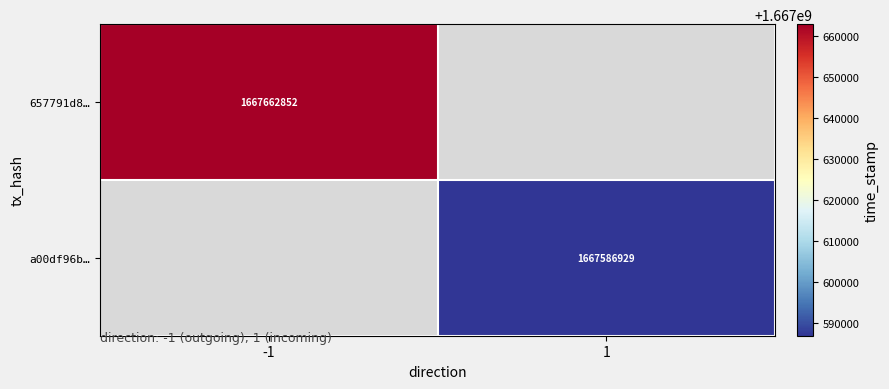

What is the greatest value displayed?

1667662852.0